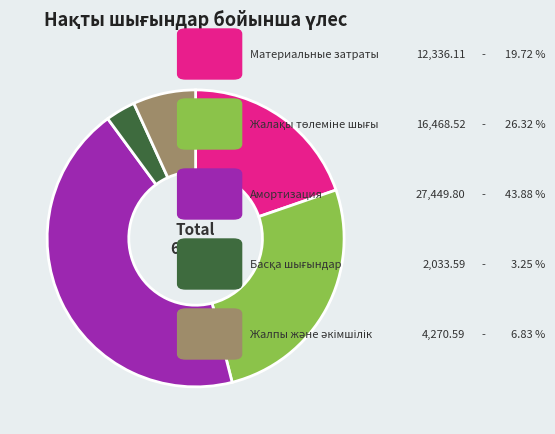

Is there a majority slice in this chart?

No